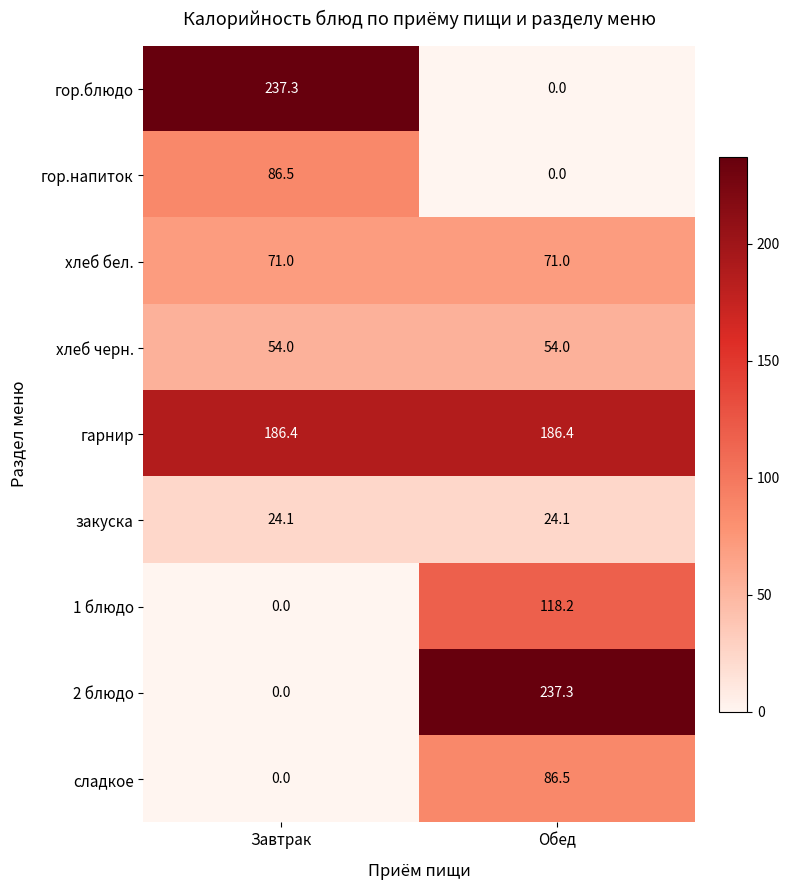

Which series has the largest total across all categories?

гарнир